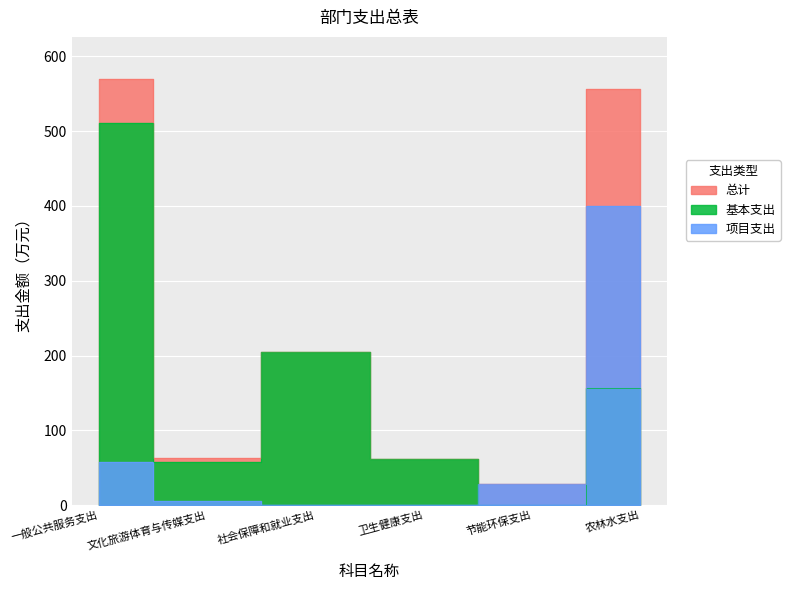

How many positive values does the 基本支出 series have?

5